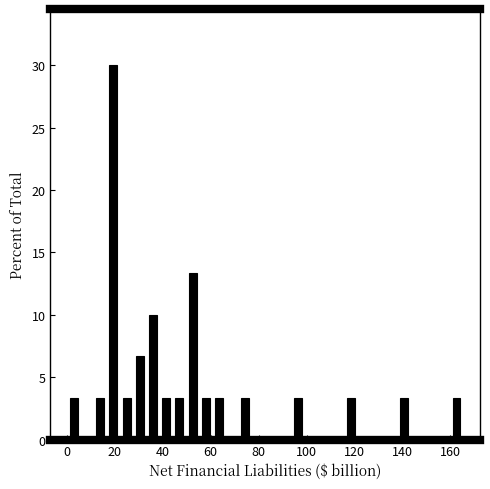

Around what value on the x-axis is the tallest bar? Give the approximate position of its centre, as read against the axis.

20